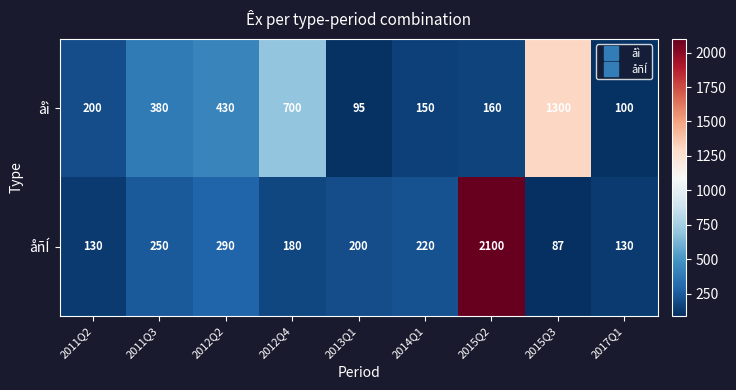

List the series in order of their overall mean, highest first.

åñÍ, åì